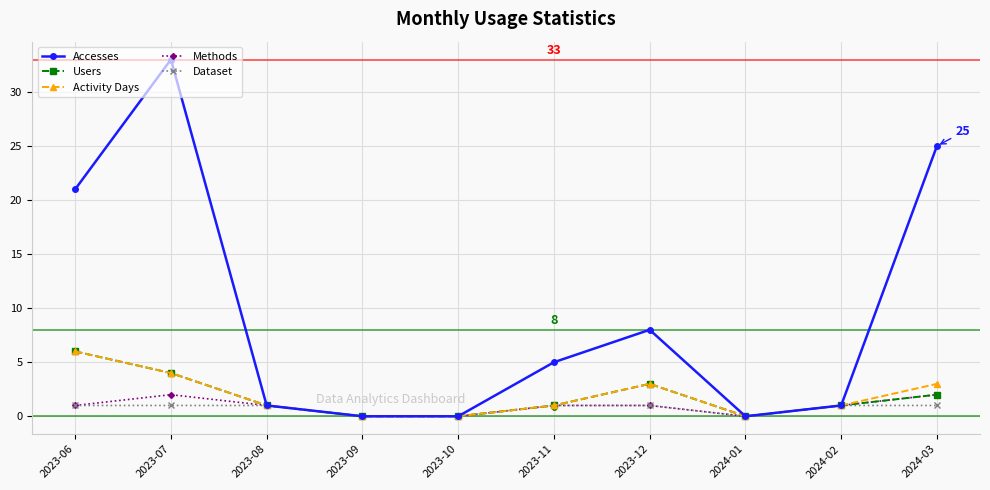

Which series changed the most between 2023-06 and 2023-11?

Accesses